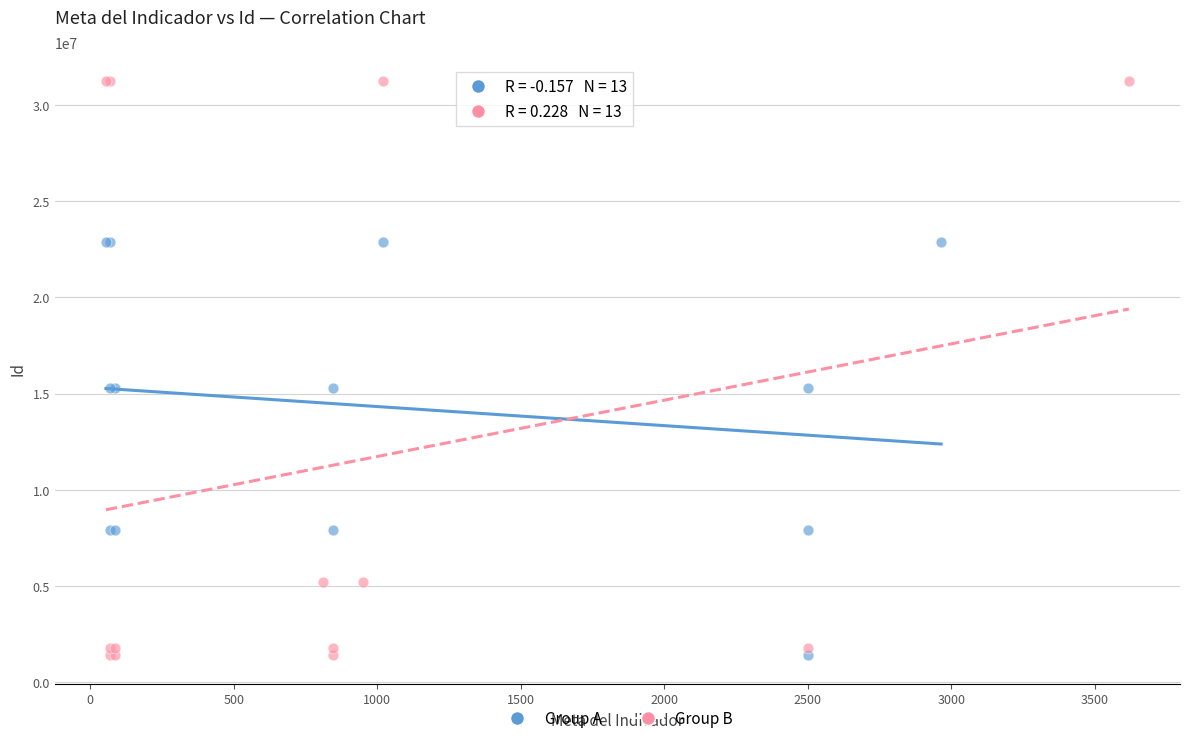

What are all the series names shown in the legend?

Group A, Group B